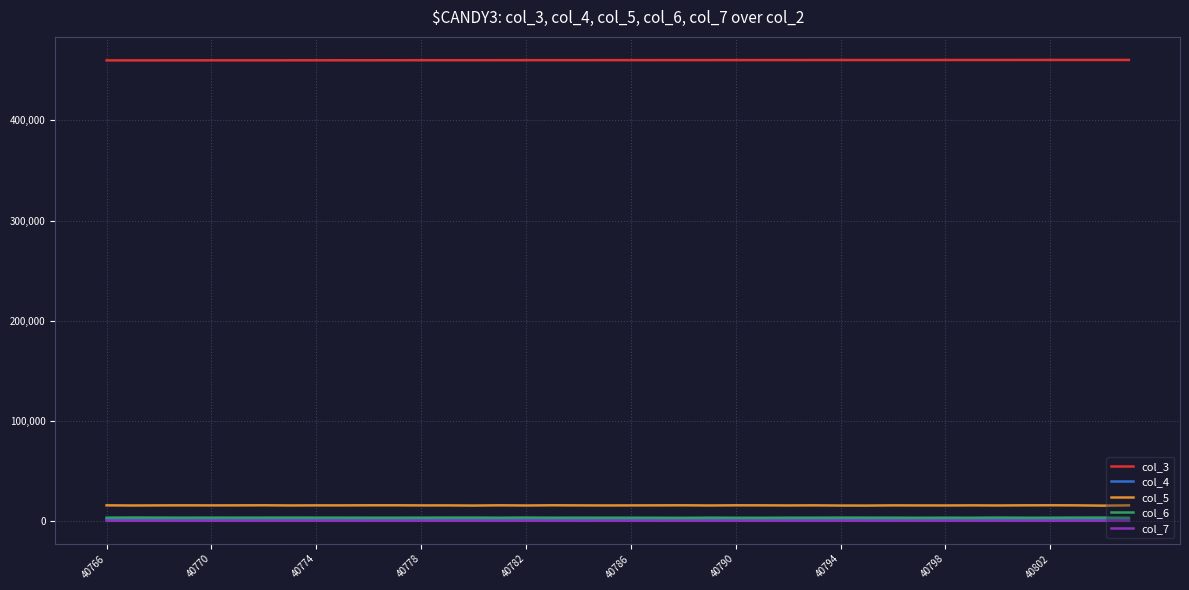

What is the greatest value displayed?

460403